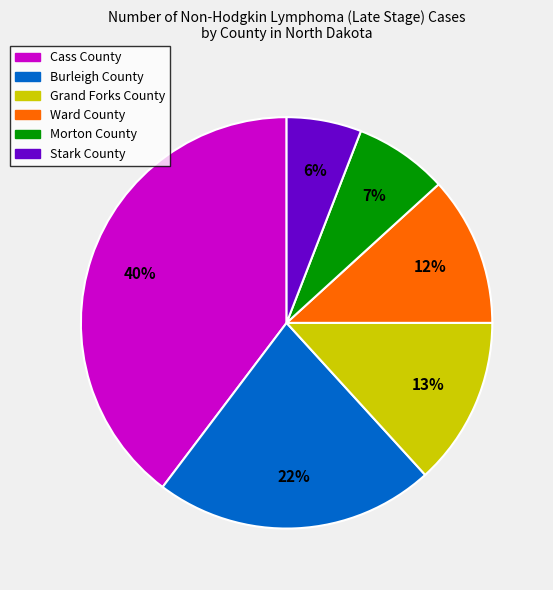

True or false: Grand Forks County accounts for 6% of the total.

False